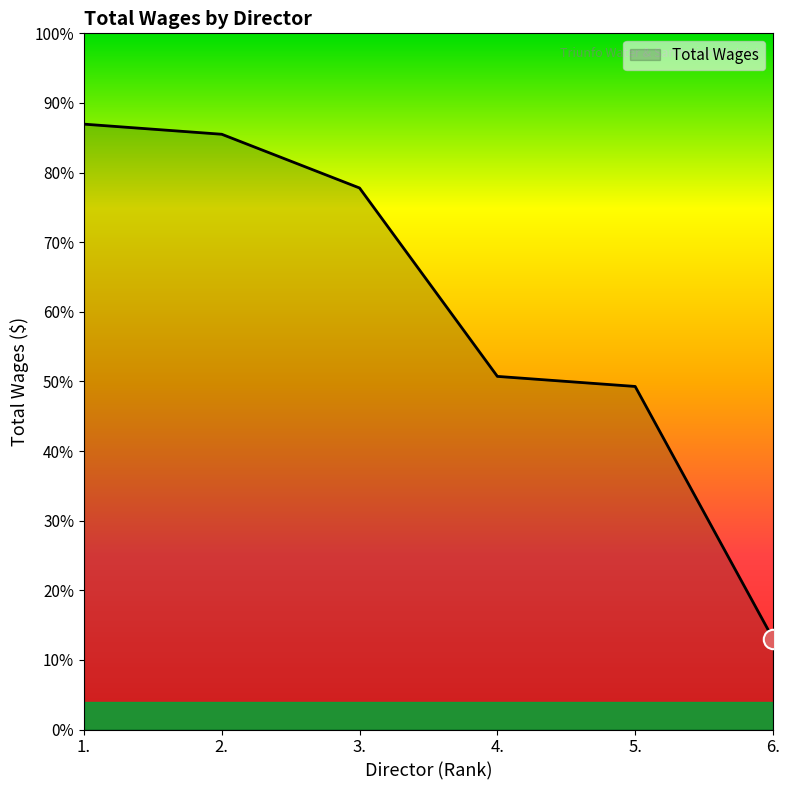

Does the chart have visible grid lines?

No